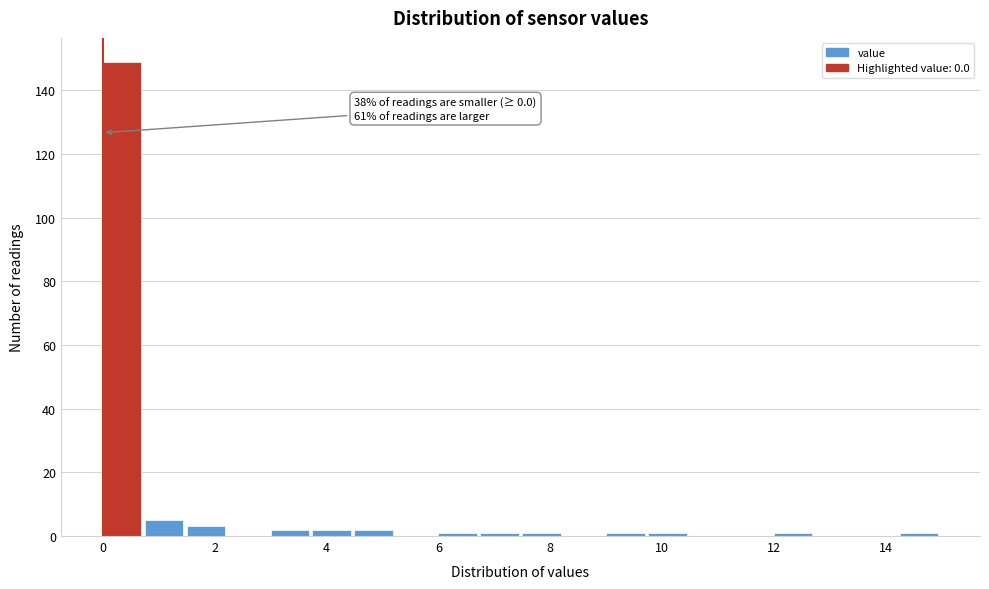

Around what value on the x-axis is the tallest bar? Give the approximate position of its centre, as read against the axis.

0.4